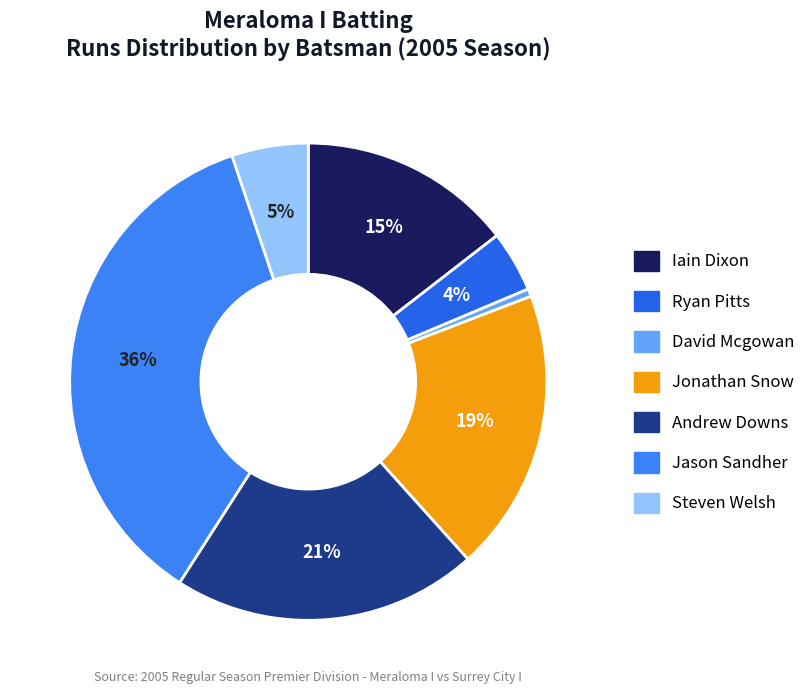

How many slices are in this pie chart?

7